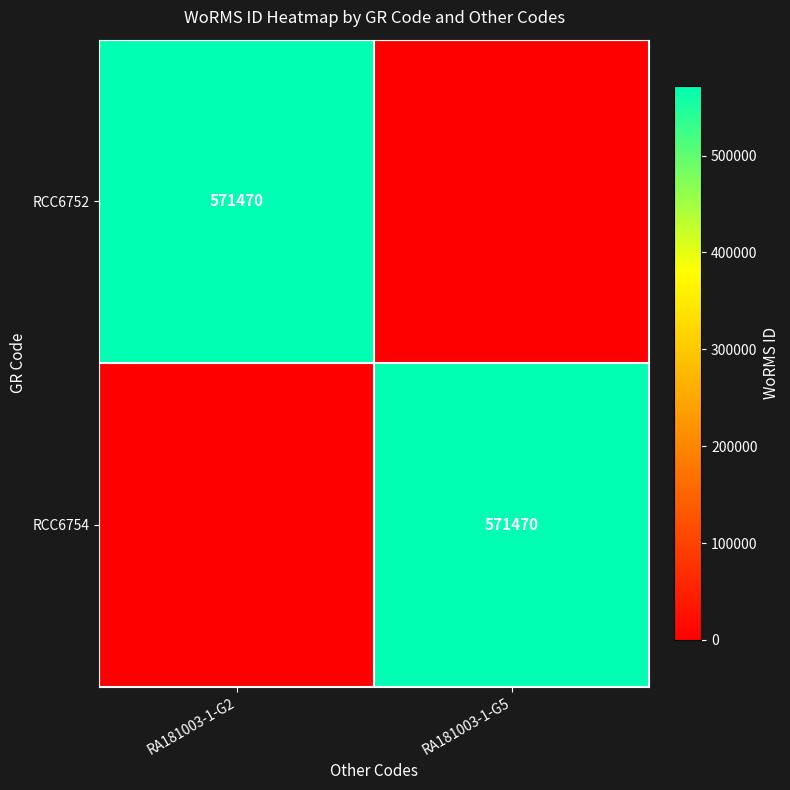

What is the spread (max minus min) of values at RA181003-1-G5?

571470